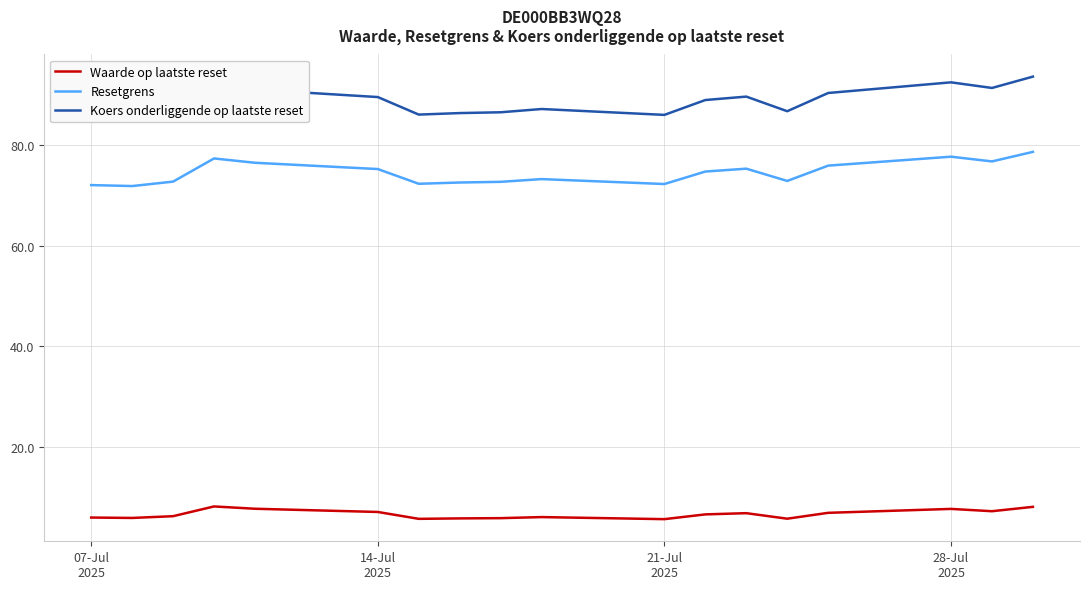

What are all the series names shown in the legend?

Waarde op laatste reset, Resetgrens, Koers onderliggende op laatste reset